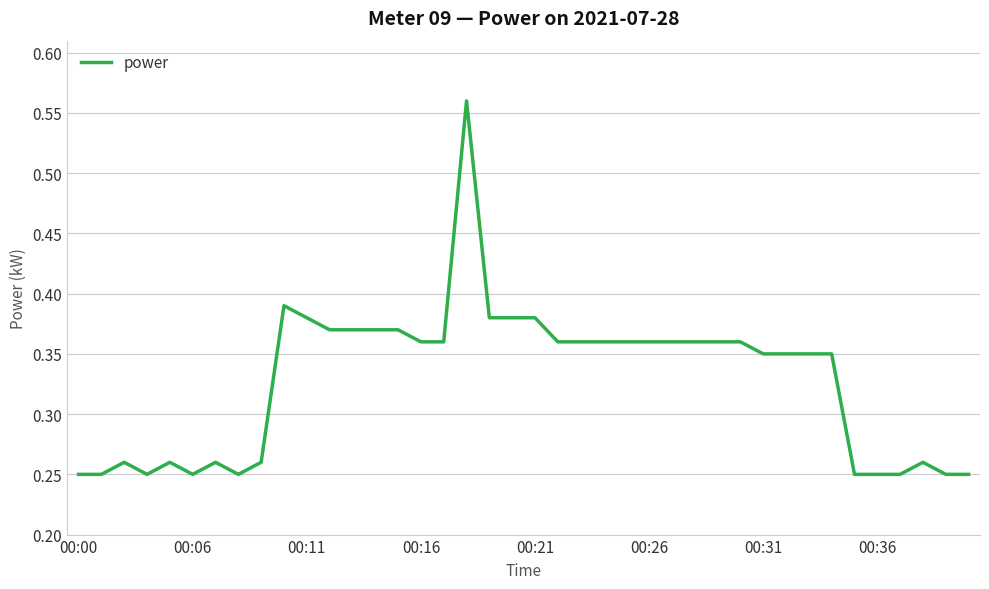

What is the label of the 24th point from the right?

16